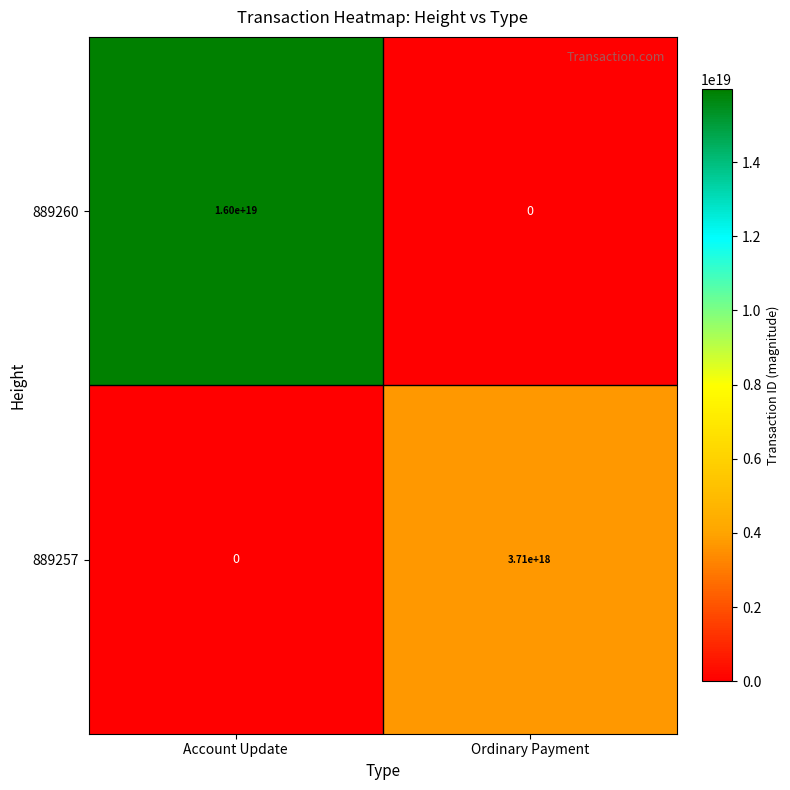

How many series are shown in this chart?

2